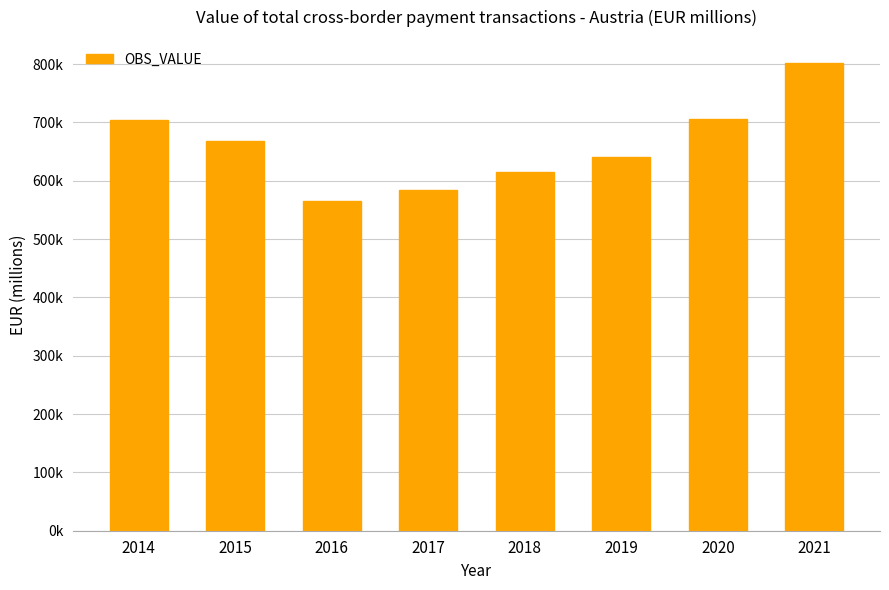

Reading left to right, what are all the values shown in this chart?

704716.0	668088.2	565976.8	583325.1	614892.6	639795.3	705390.1	801330.7